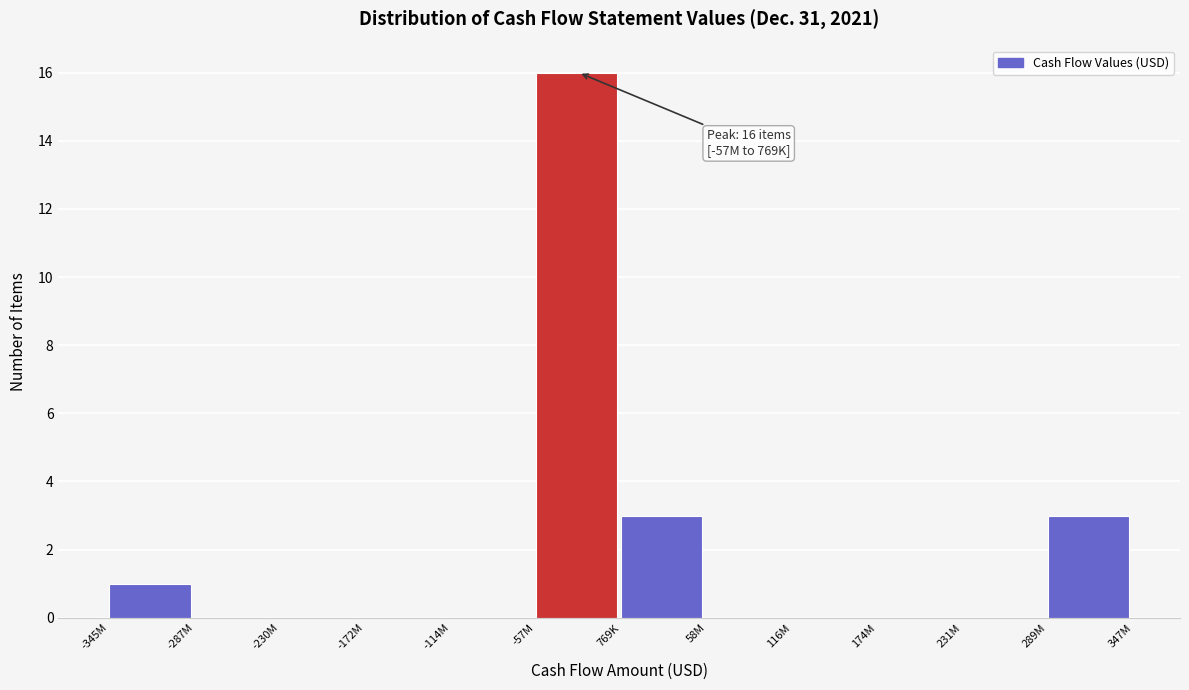

Reading left to right, extract all data points from this chart.

-345M=1	-287M=0	-230M=0	-172M=0	-114M=0	-57M=16	769K=3	58M=0	116M=0	174M=0	231M=0	289M=3